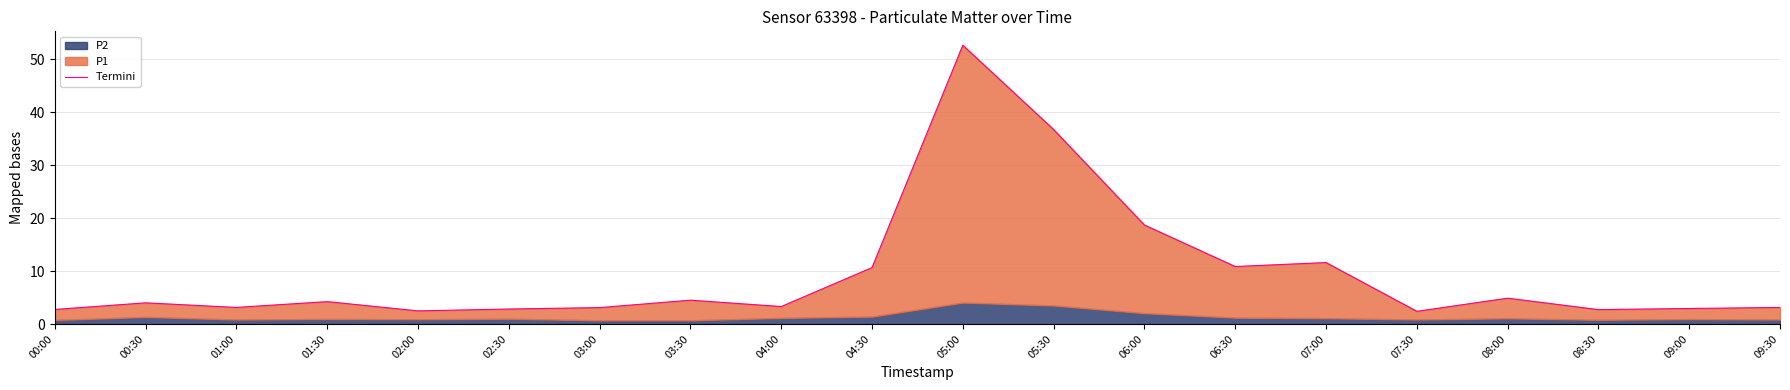

Rank the categories by value from highest to lowest.

05:00, 05:30, 06:00, 07:00, 06:30, 04:30, 08:00, 03:30, 01:30, 00:30, 04:00, 01:00, 09:30, 03:00, 09:00, 02:30, 00:00, 08:30, 02:00, 07:30